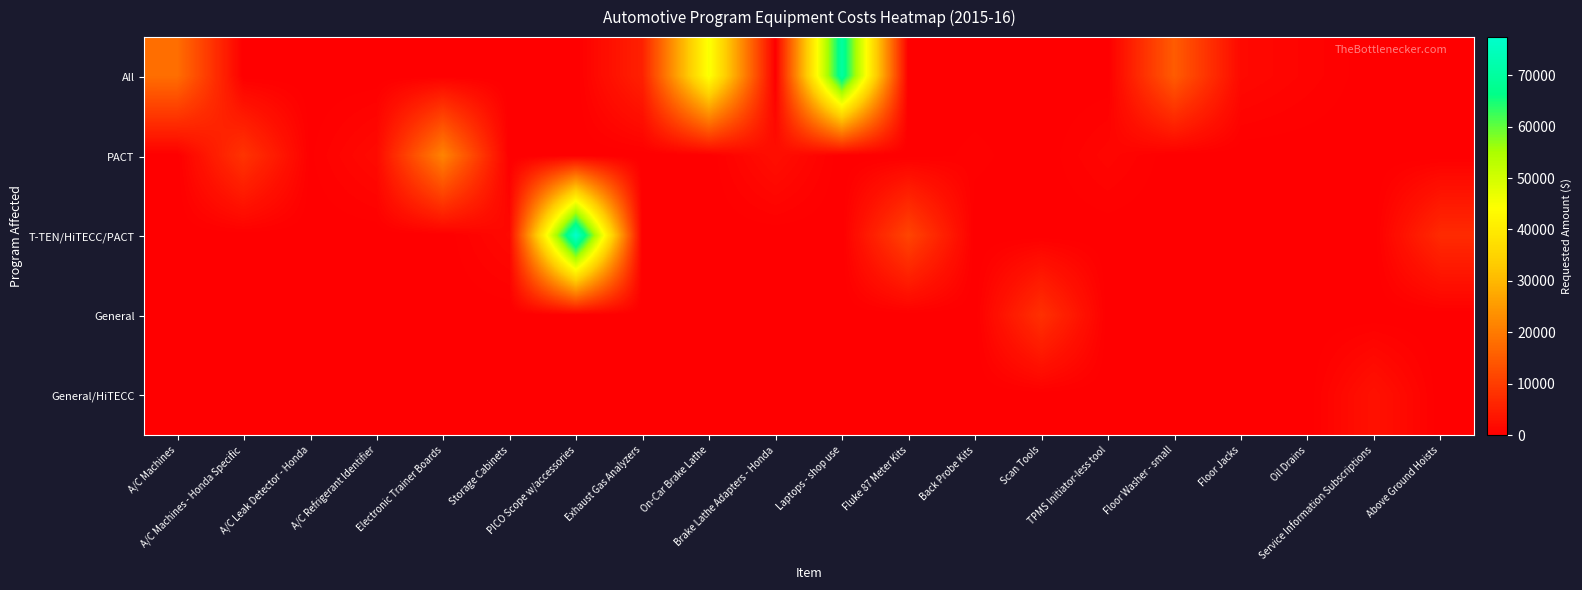

Which label corresponds to the largest value in the chart?

PICO Scope w/accessories